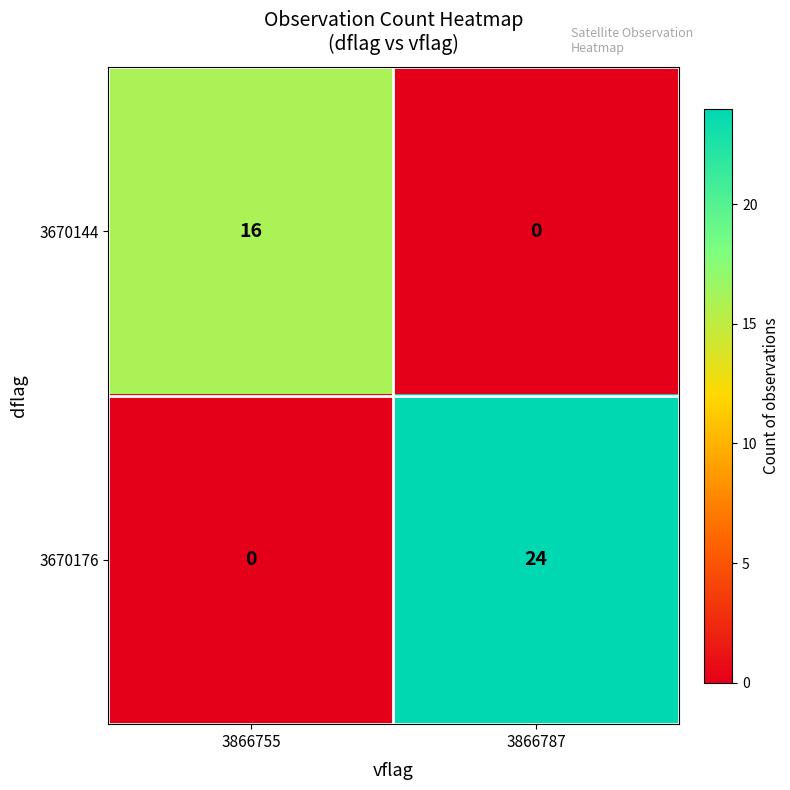

Reading left to right, list all the values displayed in this chart.

3670144: 16	0
3670176: 0	24